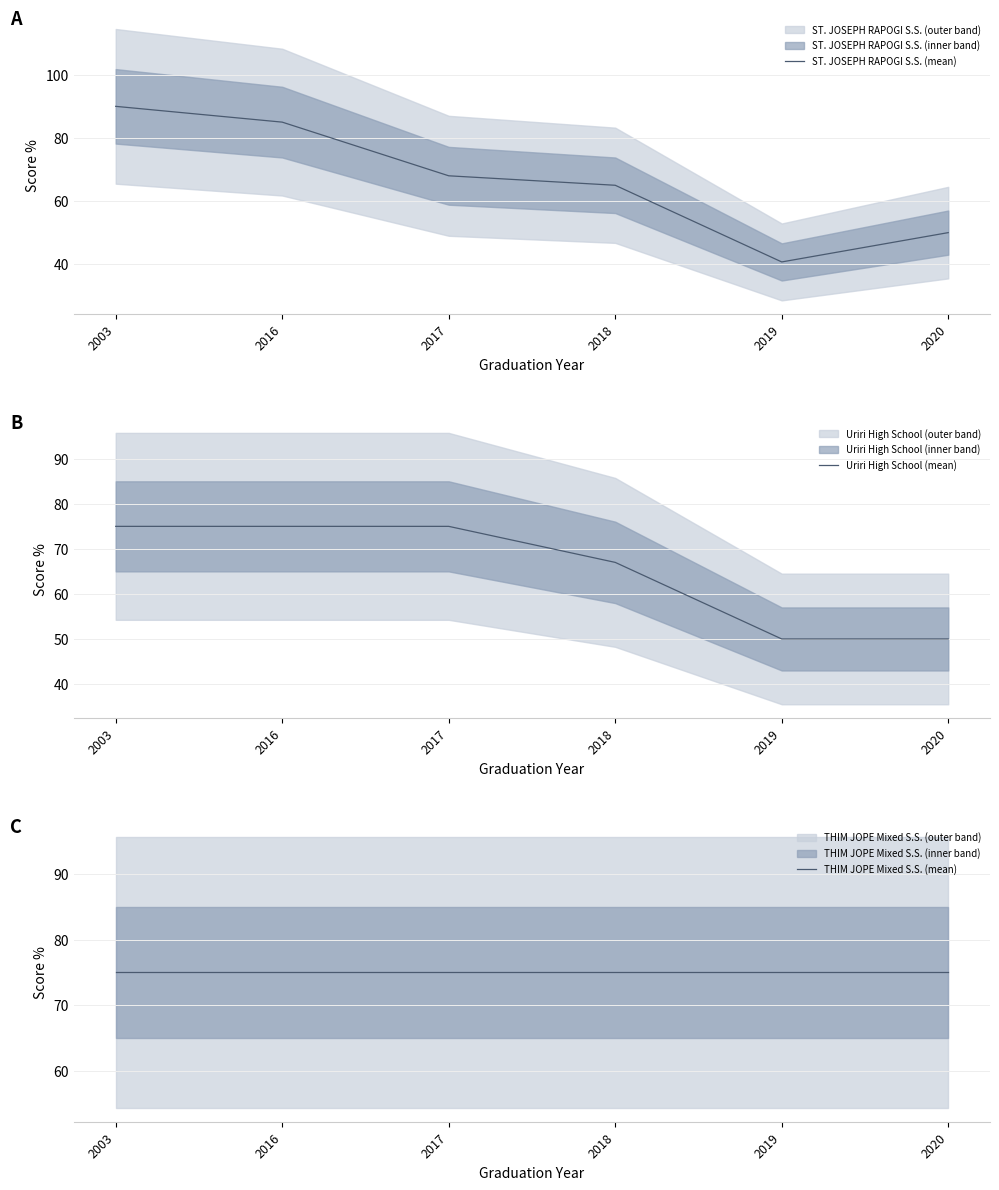

What is the difference between the ST. JOSEPH RAPOGI S.S. (mean) values at 2019 and 2016?

44.3